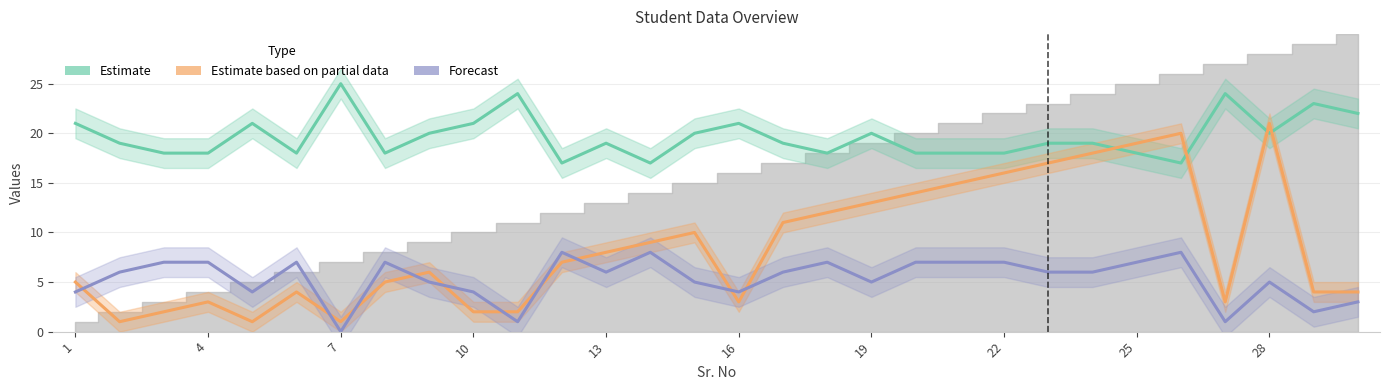

How many categories are shown in the chart?

30